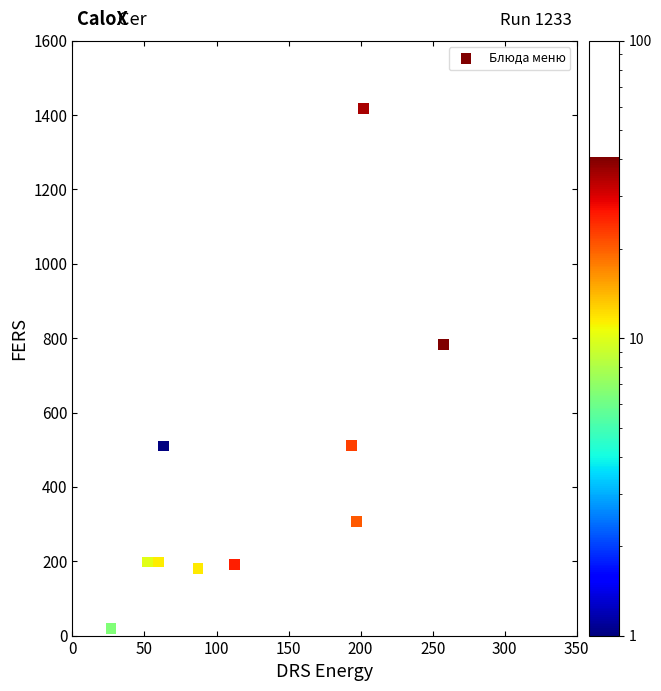

What Y value in the scatter plot is closest to 718?

782.0